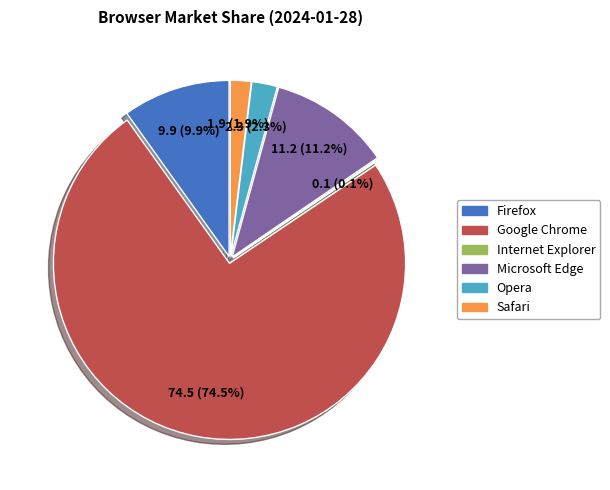

Which slice is the largest?

Google Chrome